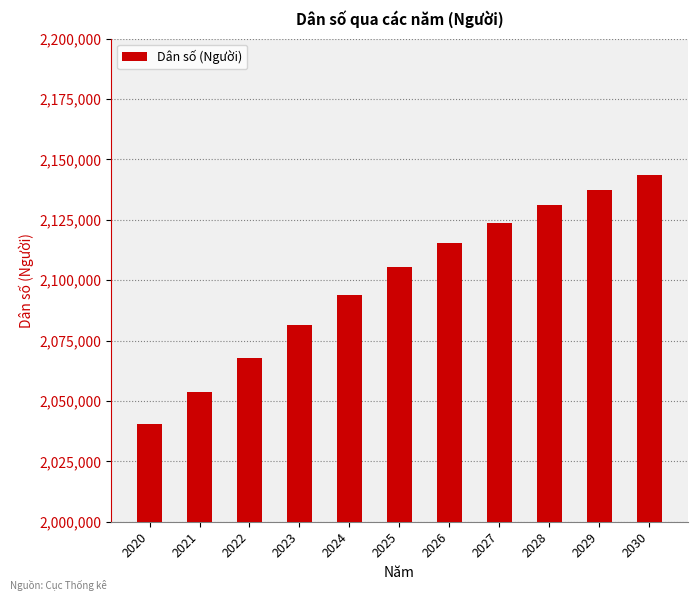

What is the smallest value displayed?

2040251